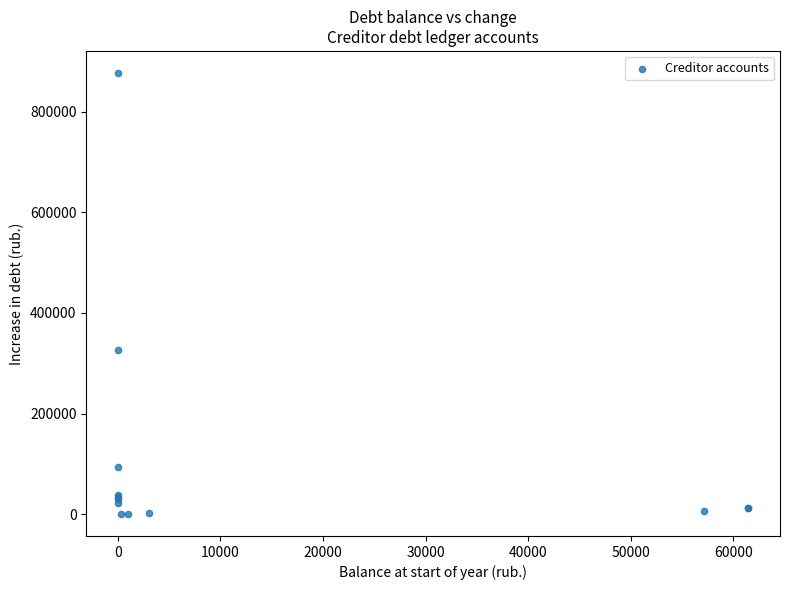

What Y value in the scatter plot is closest to 438595?

325964.4